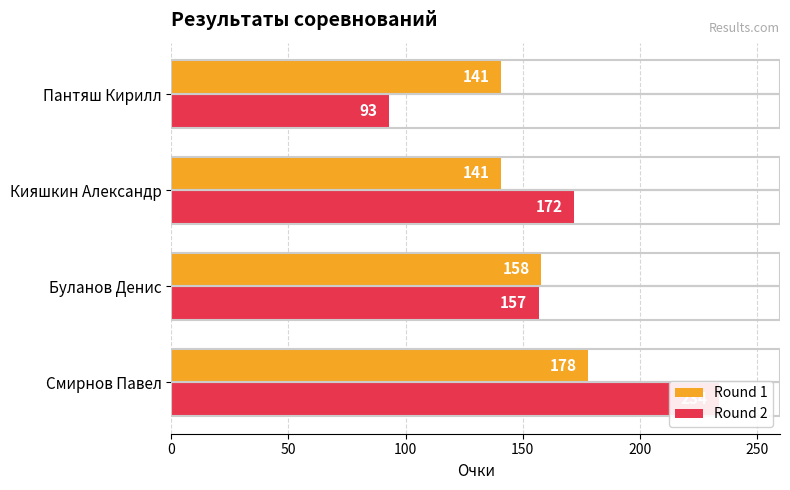

How many bars are there in total?

8